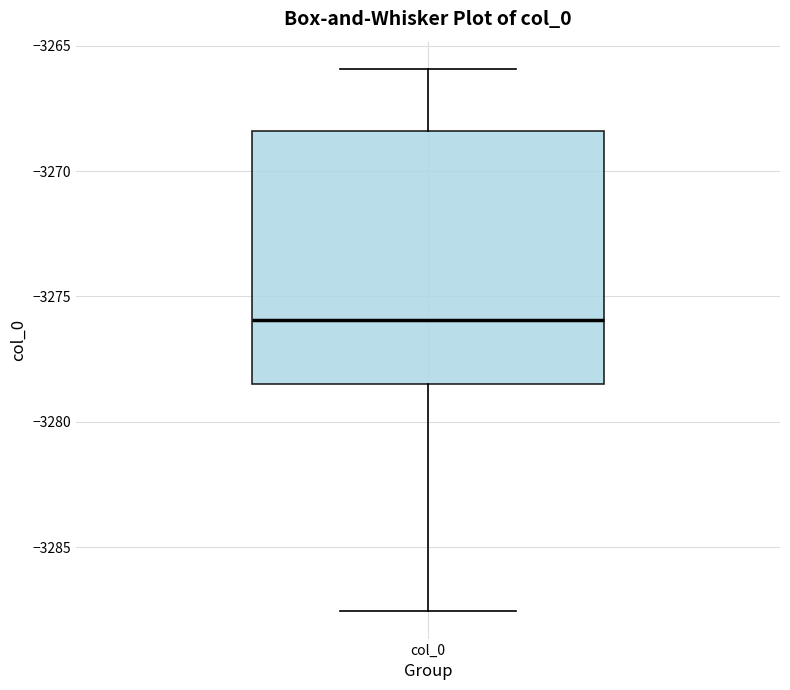

Where does the median line of the box for col_0 sit on the y-axis? The values are not printed on the chart, so give them approximately, as read against the axis.

-3276.0